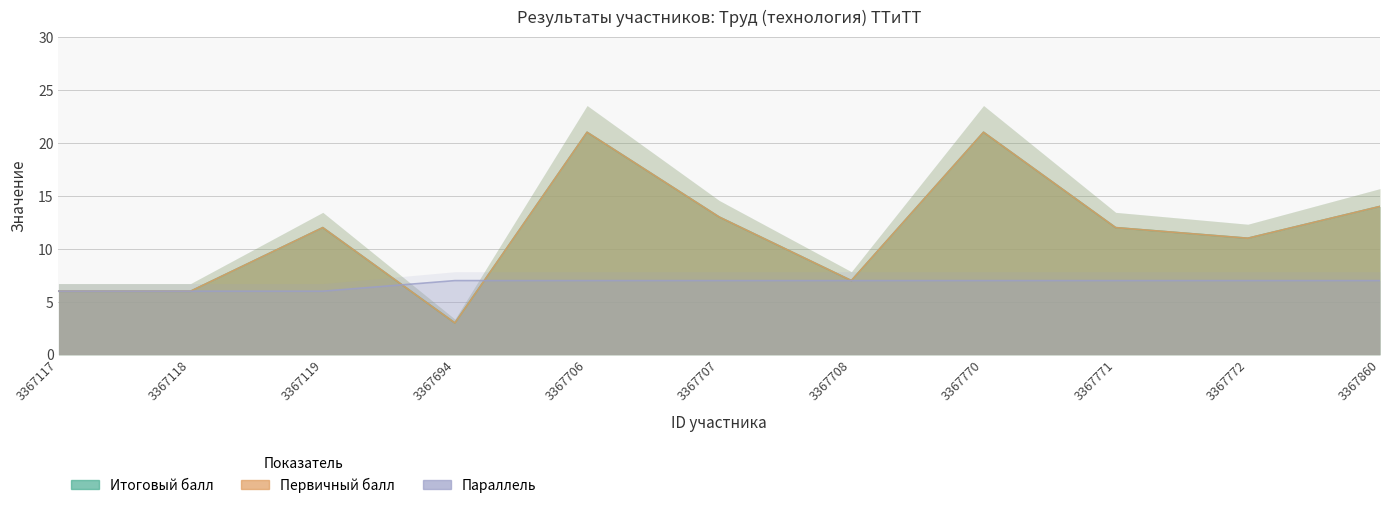

How many data points in Итоговый балл are above 12?

4